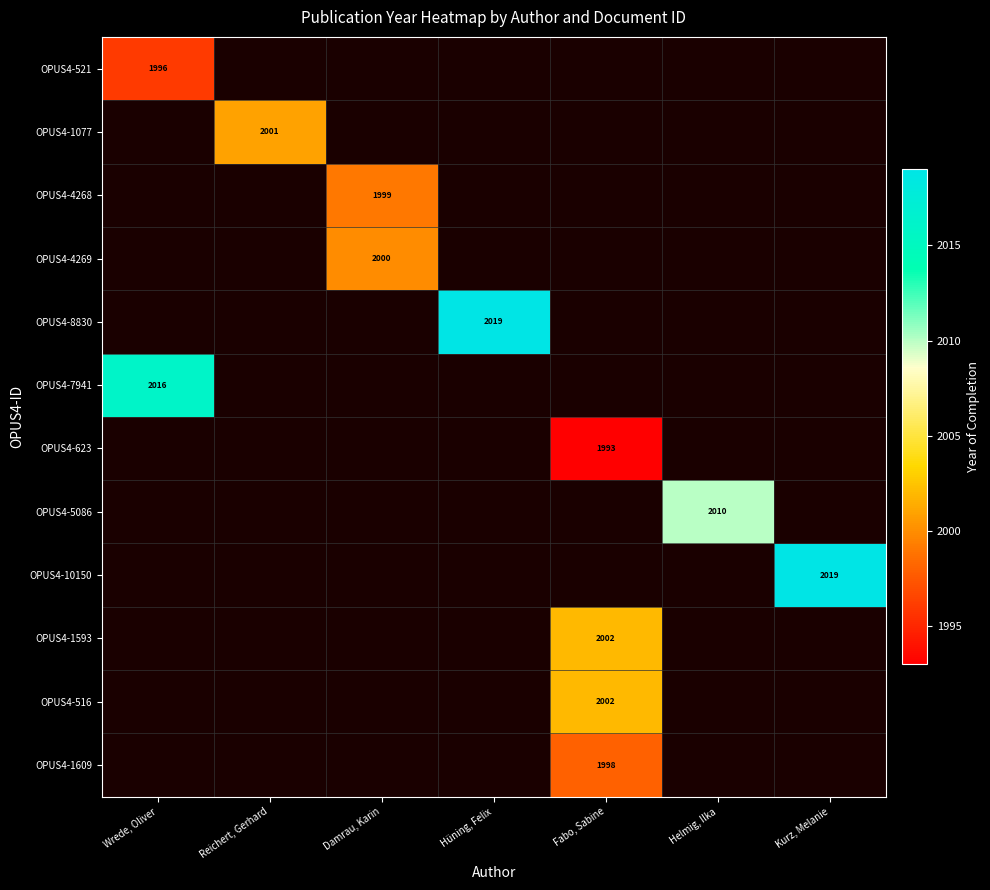

Between Wrede, Oliver and Kurz, Melanie, which is larger?

Kurz, Melanie